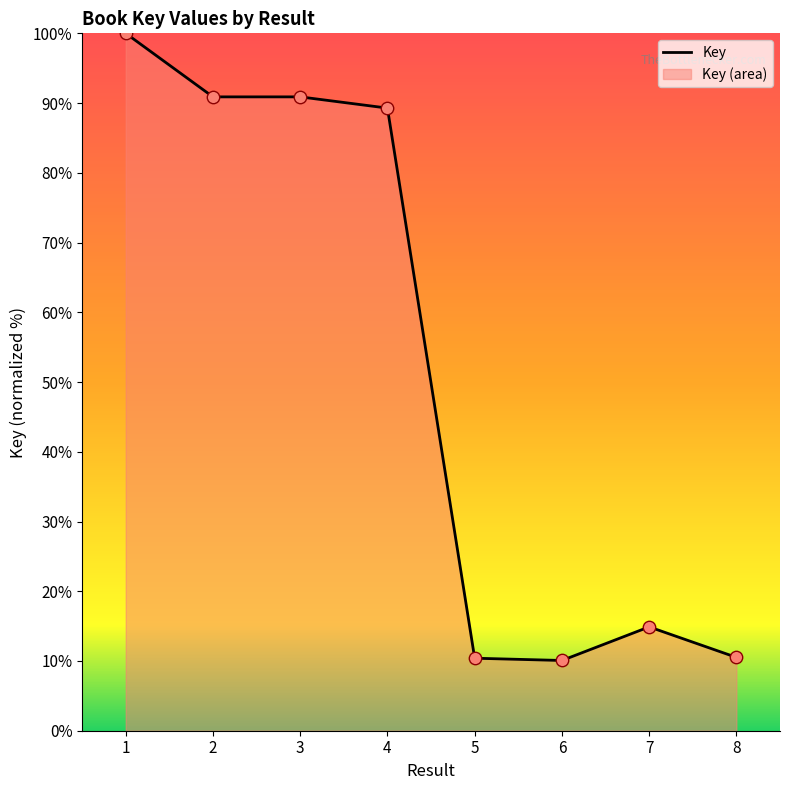

Between 2 and 7, which is larger?

2